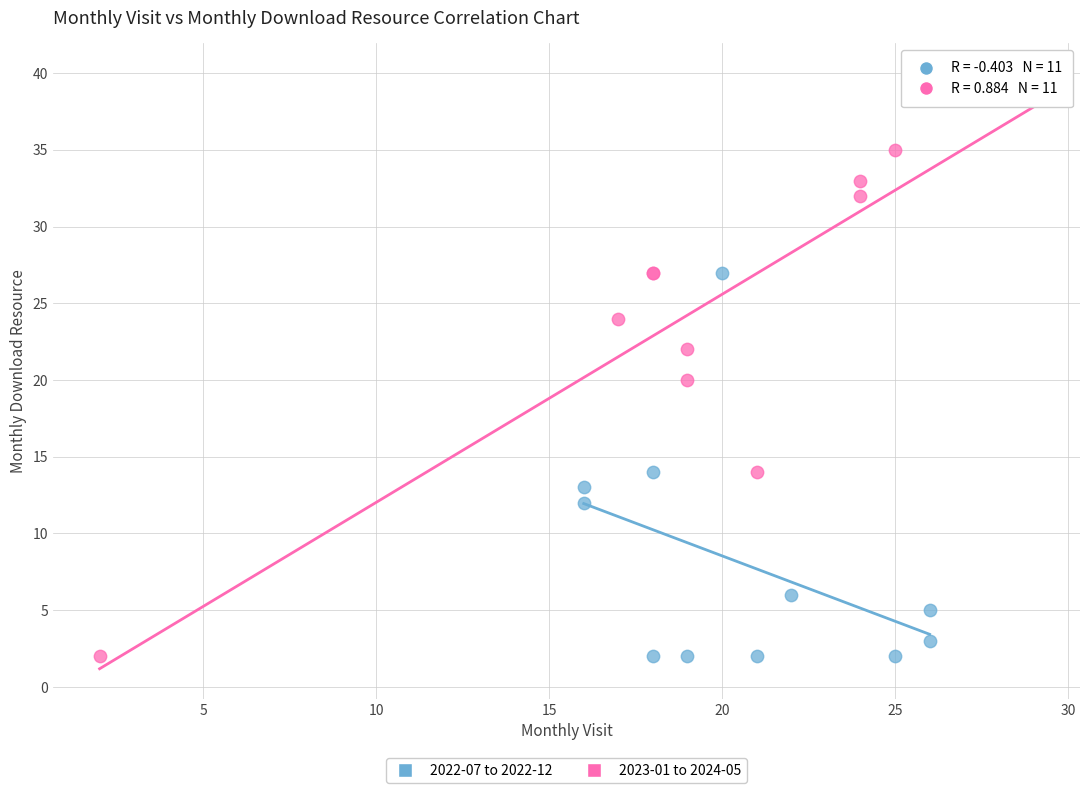

Which series has the widest spread of Y values?

2023-01 to 2024-05